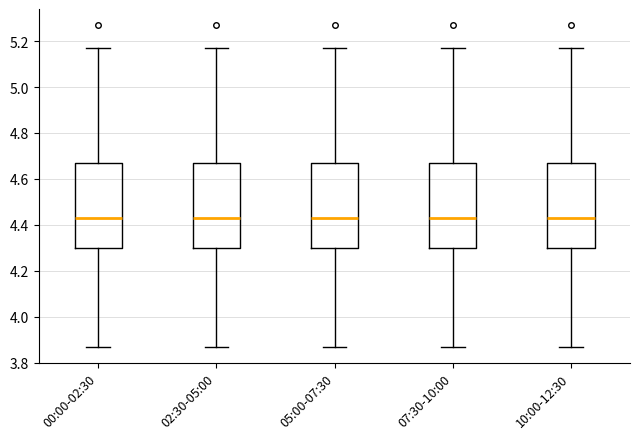

Where does the median line of the box for 00:00-02:30 sit on the y-axis? The values are not printed on the chart, so give them approximately, as read against the axis.

4.44